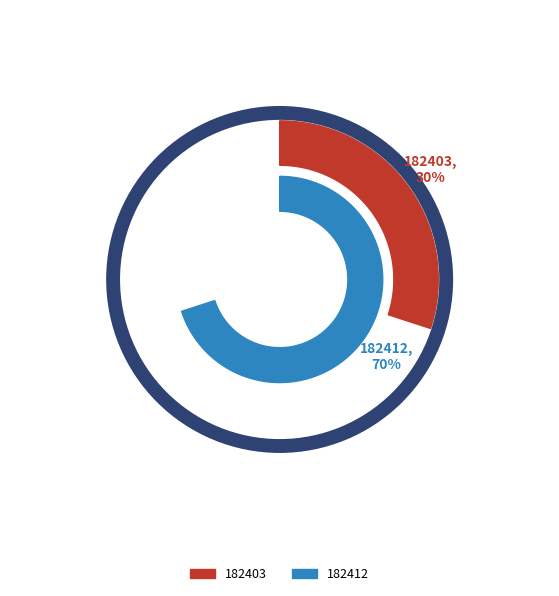

What is the ratio of the value at 182412 to the value at 182403?

2.3